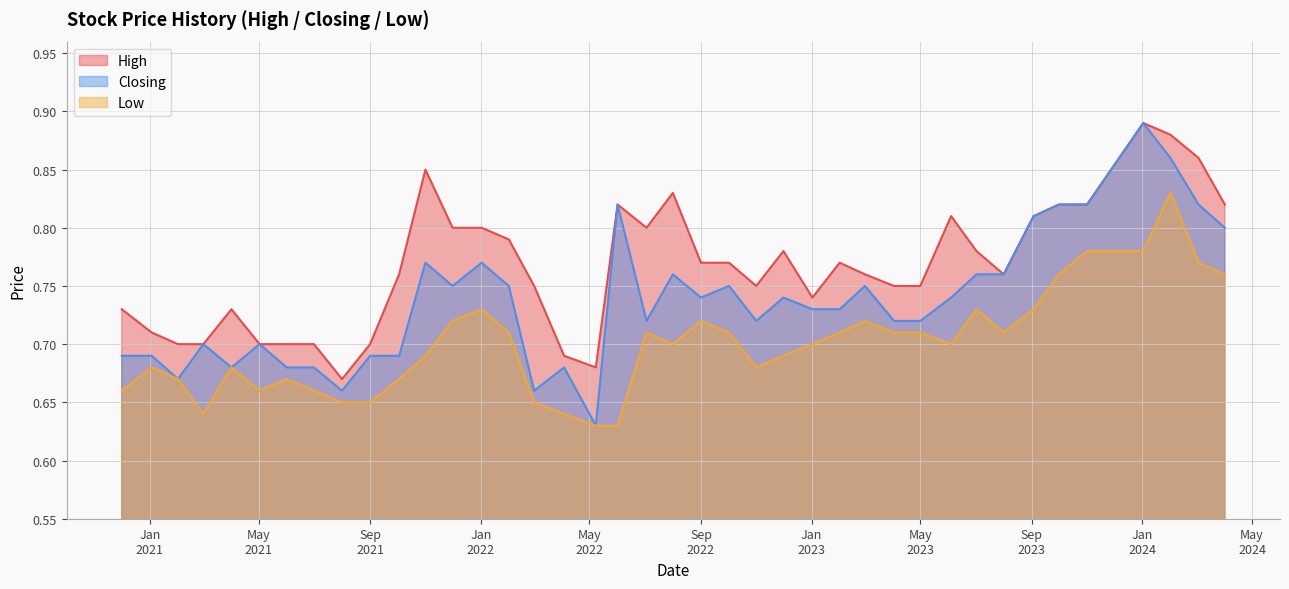

Which category has the lowest value in the Low series?

01/06/2022